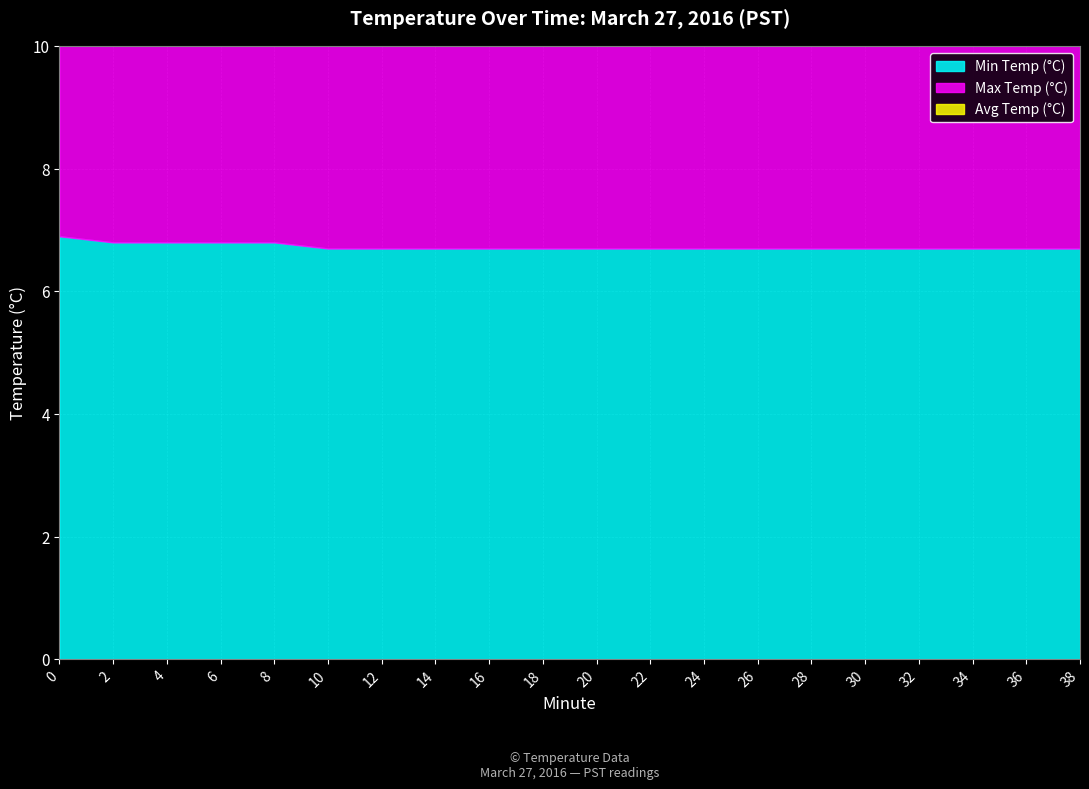

At 0, list the series in order from largest to smallest.

Min Temp (°C), Max Temp (°C), Avg Temp (°C)